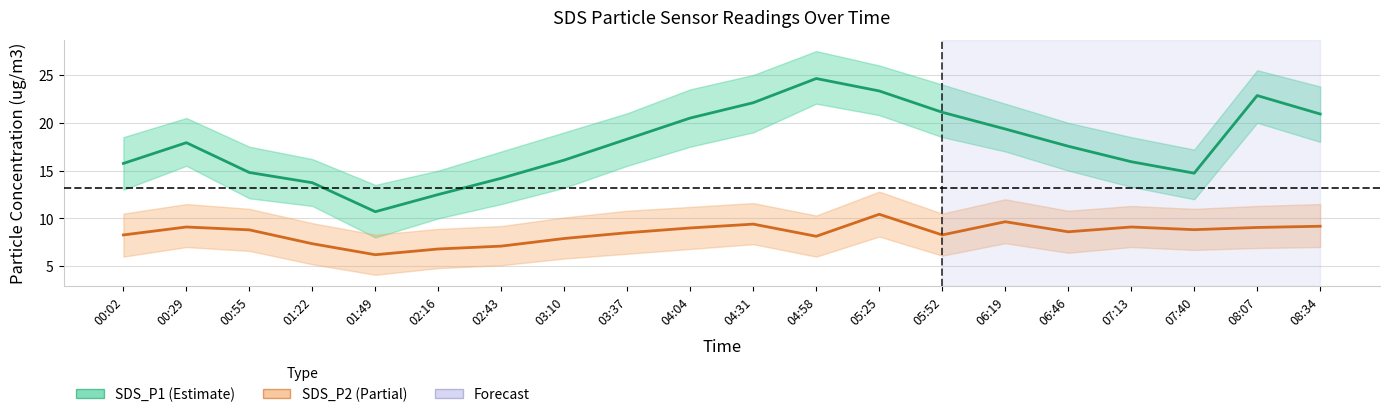

At which category is the sum across all series the highest?

05:25